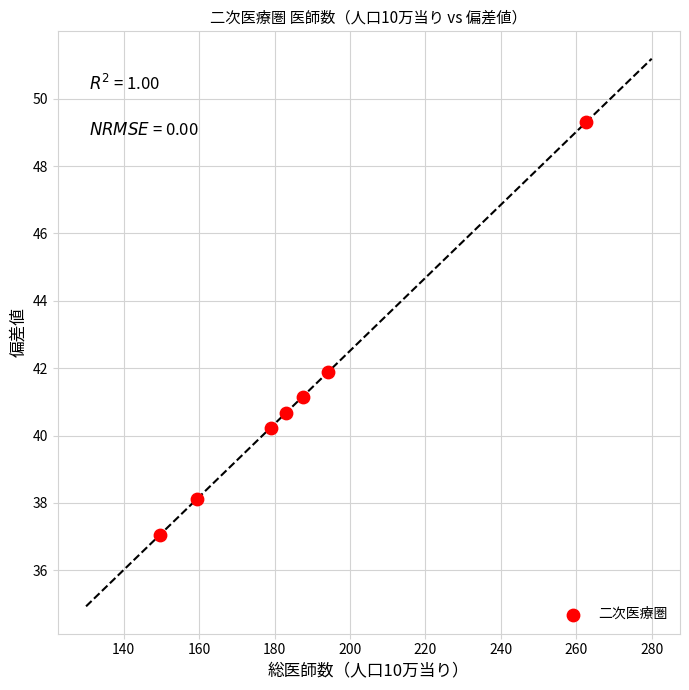

What Y value in the scatter plot is closest to 43?

41.9